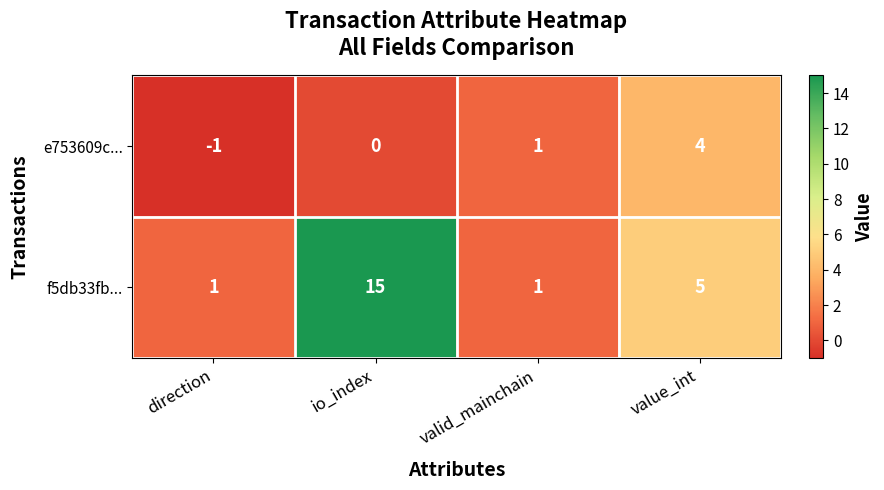

Reading left to right, extract all data points from this chart.

e753609c...: direction=-1	io_index=0	valid_mainchain=1	value_int=4
f5db33fb...: direction=1	io_index=15	valid_mainchain=1	value_int=5